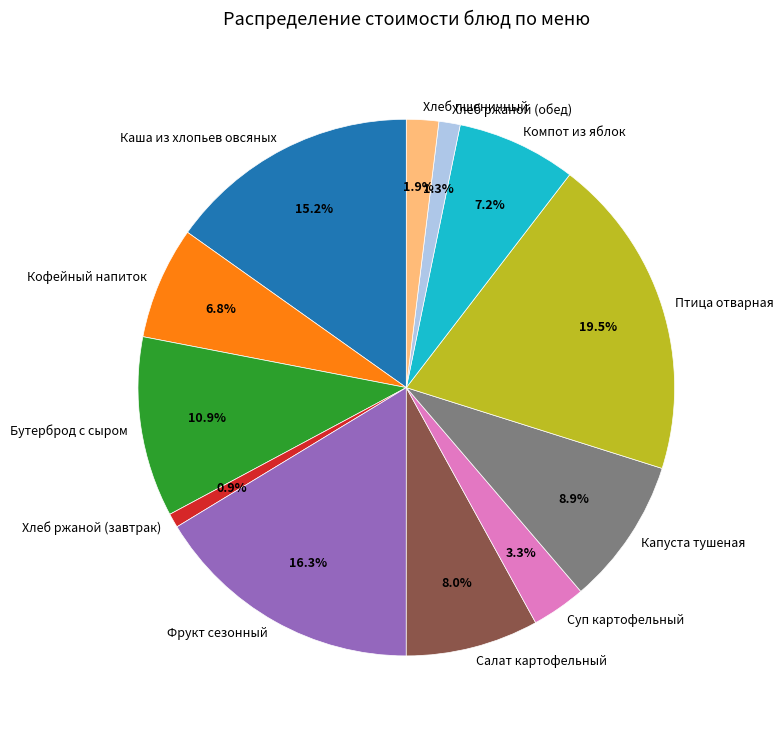

What is the largest slice in the pie chart?

Птица отварная